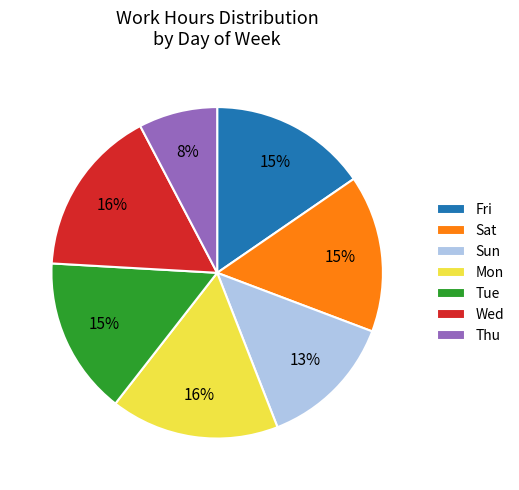

What is the smallest slice in the pie chart?

Thu